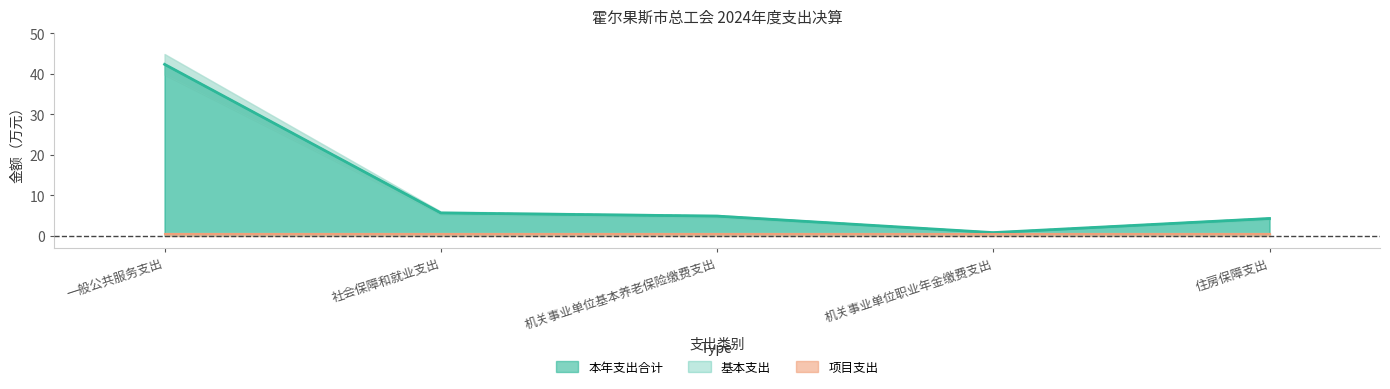

How many values in the 基本支出 series exceed 4?

4